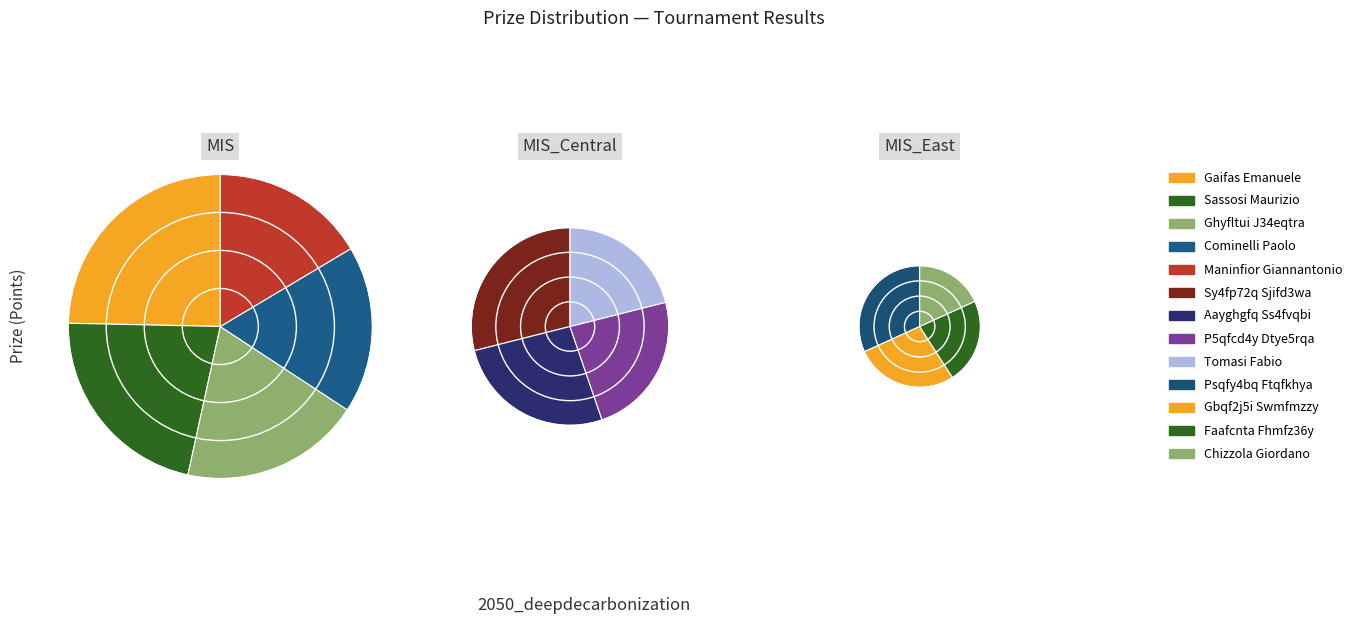

To the nearest percent, what is the combined percentage of P5qfcd4y Dtye5rqa and Chizzola Giordano?

10%